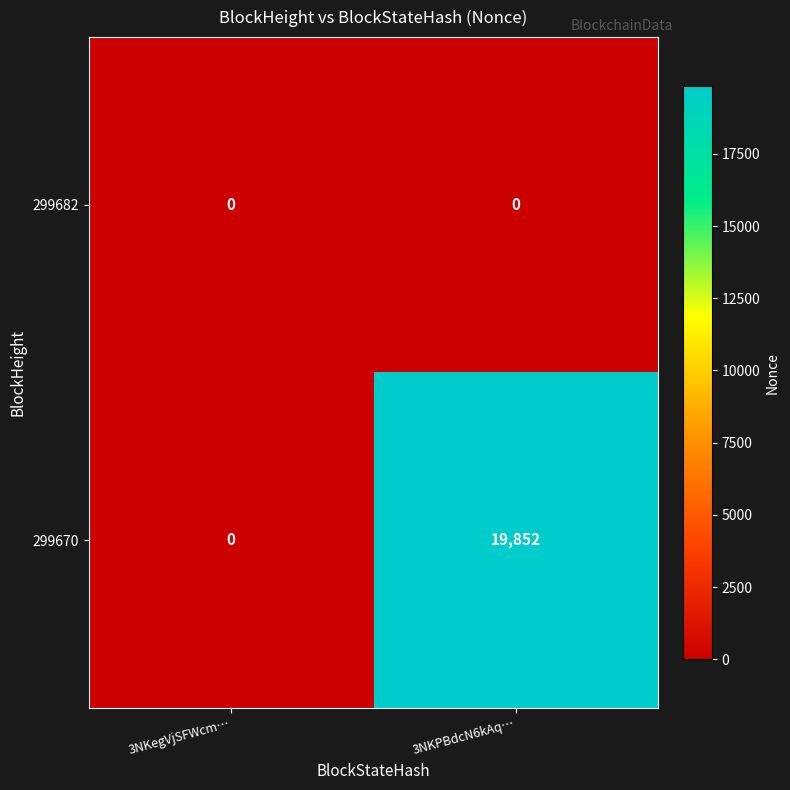

The value of 299682 at 3NKPBdcN6kAq… is 0. True or false?

True